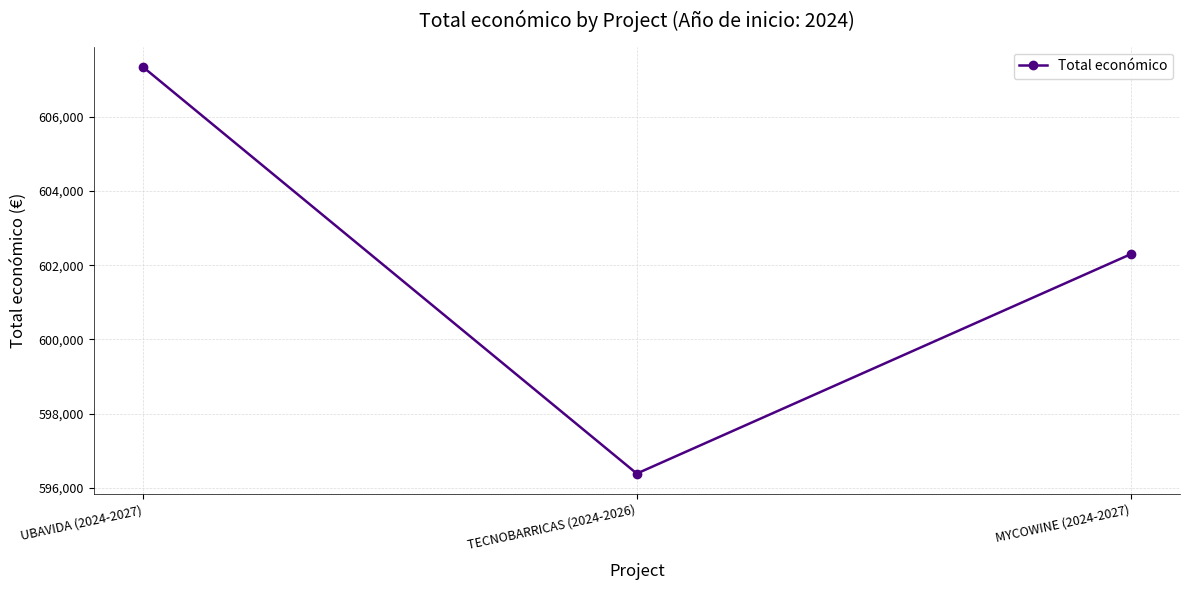

List the labels in order of value, smallest first.

TECNOBARRICAS (2024-2026), MYCOWINE (2024-2027), UBAVIDA (2024-2027)